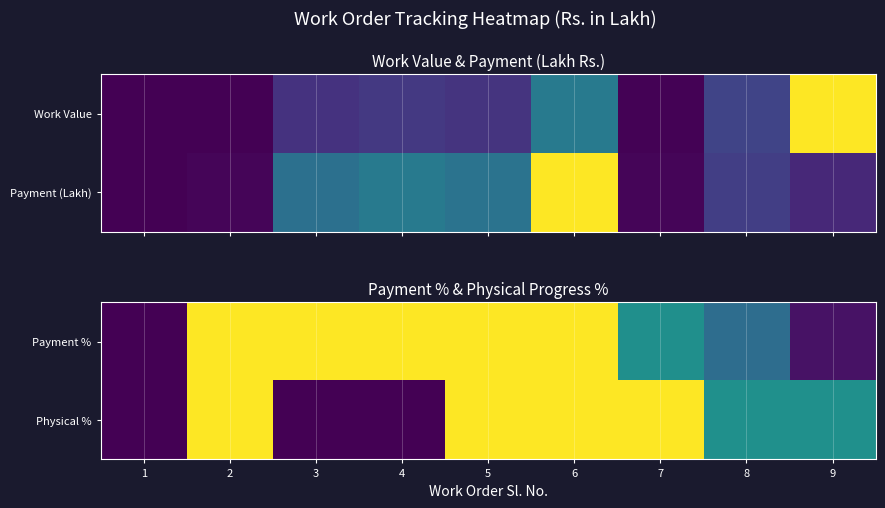

At which label does Physical % reach its minimum?

1